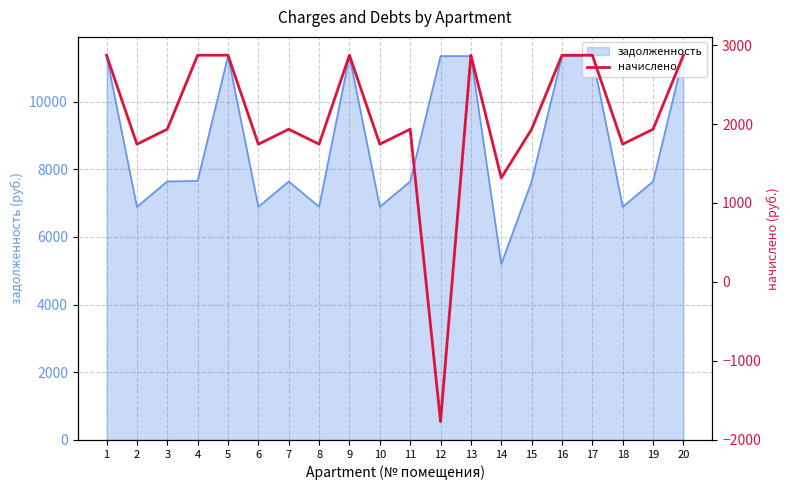

Does the chart display data point markers on the line(s)?

No